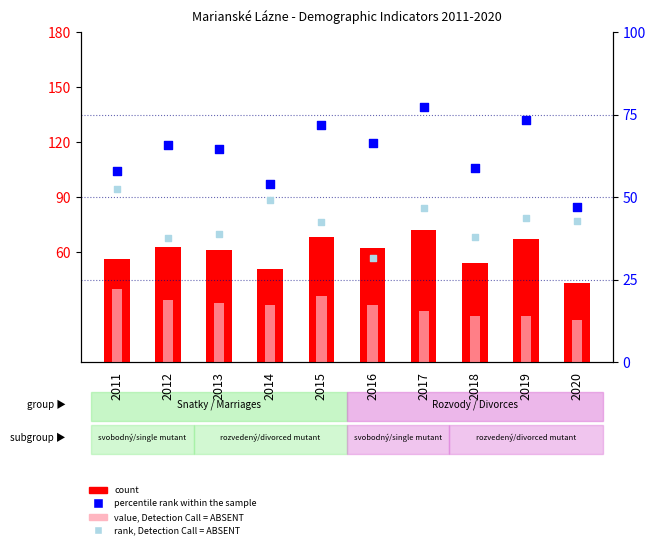

Which series reaches the maximum Y coordinate?

percentile rank within the sample